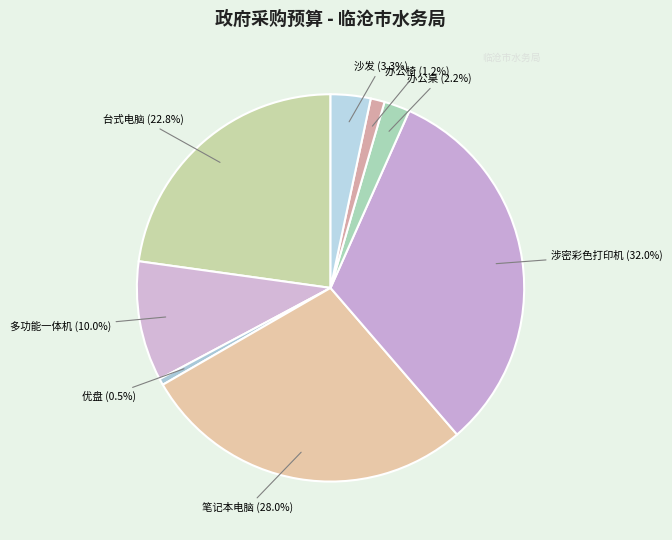

Which slice is the largest?

涉密彩色打印机